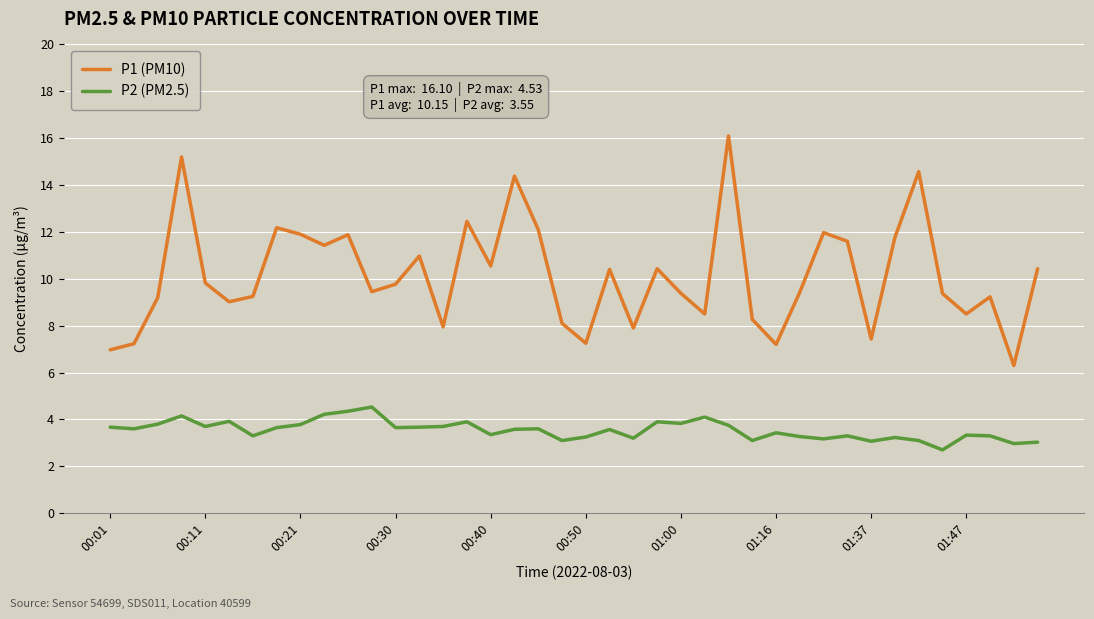

True or false: P1 (PM10) and P2 (PM2.5) cross at least once.

False